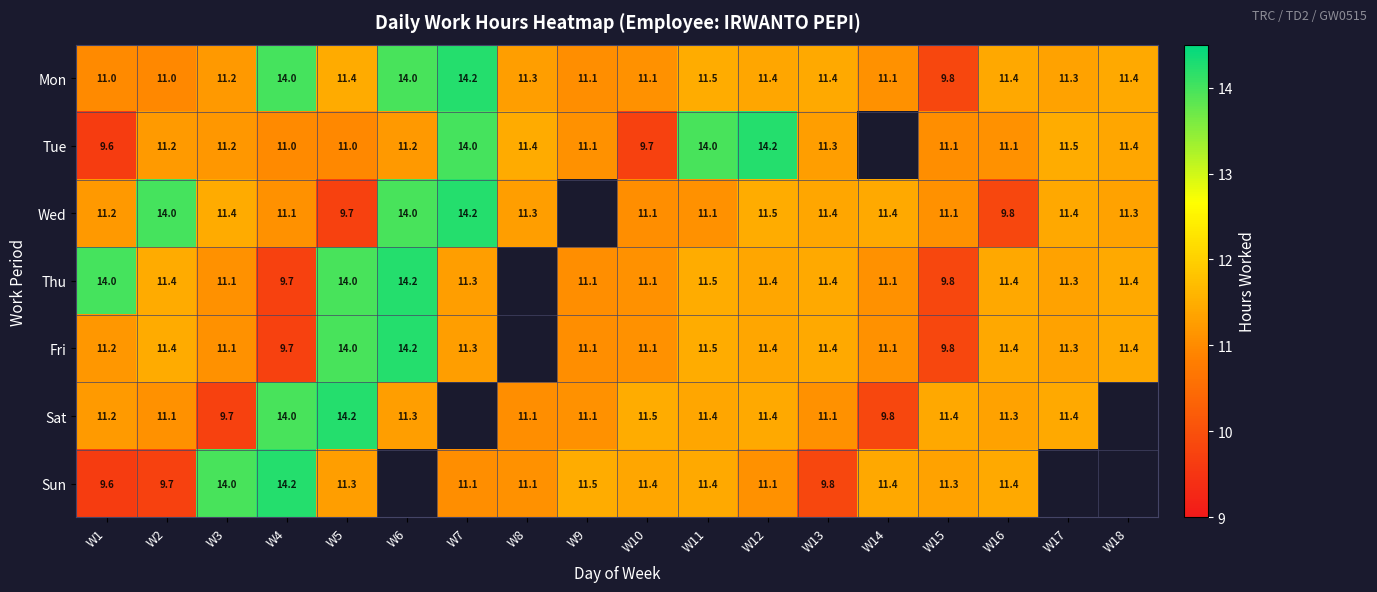

Is the value of Mon at W16 greater than the value of Thu at W8?

No